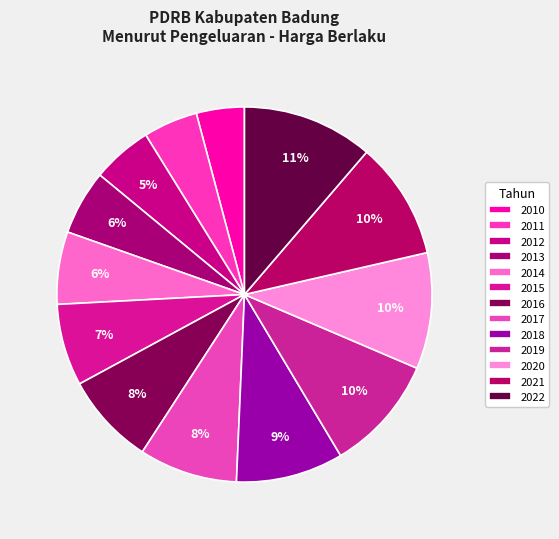

Count the number of slices in the pie.

13